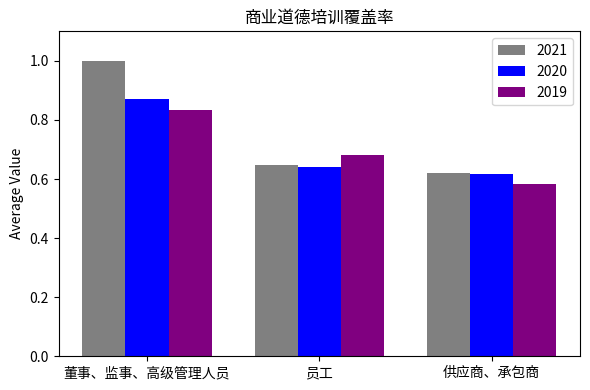

Which category has the lowest value in the 2019 series?

供应商、承包商